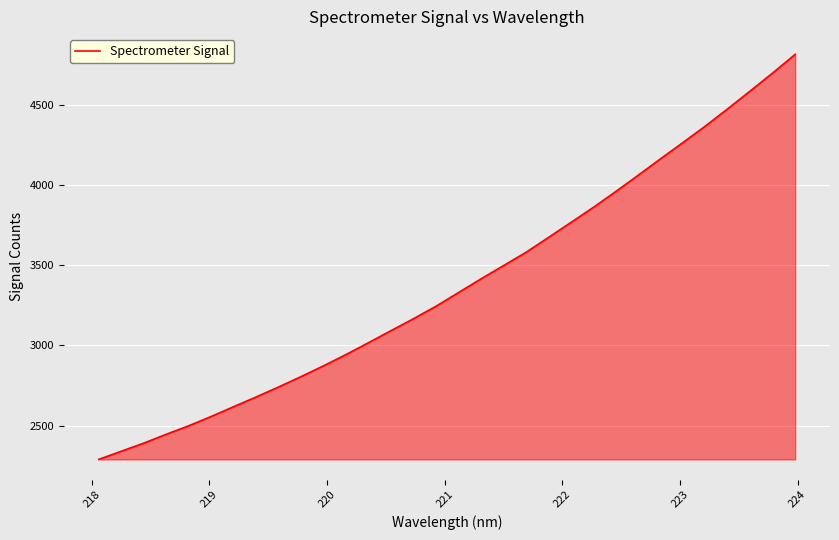

What is the minimum value shown in the chart?

2288.8